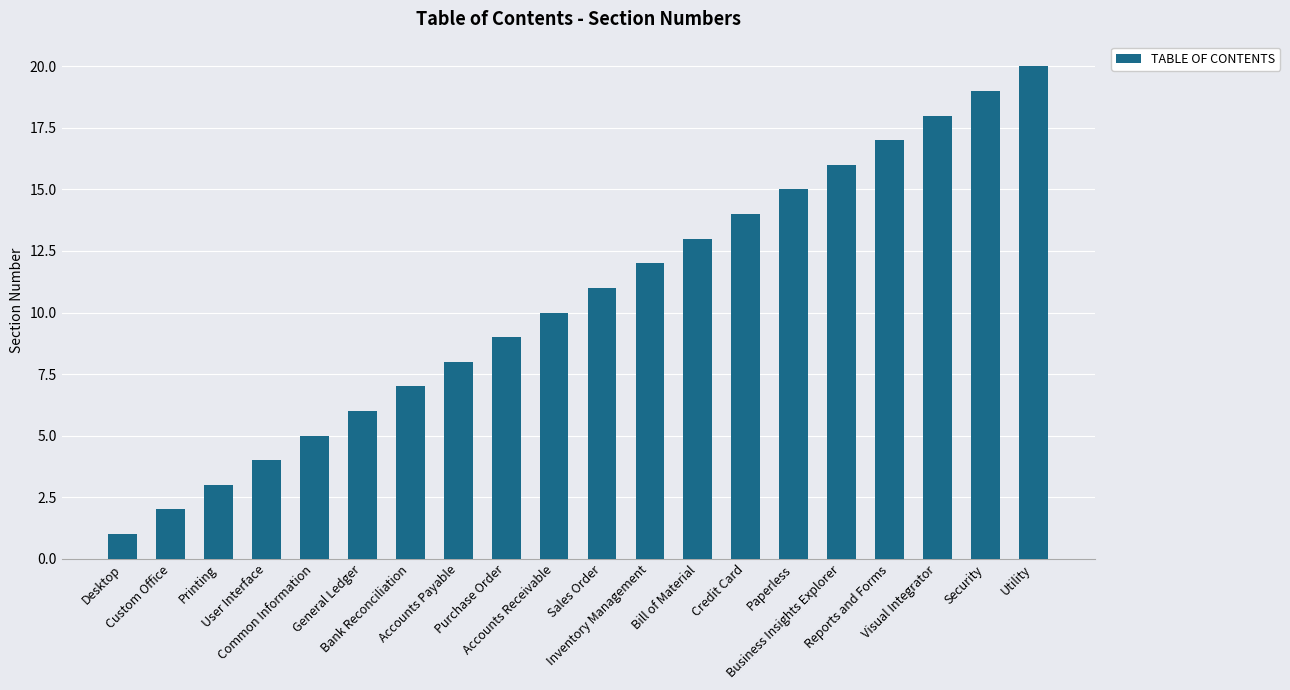

What is the sum of all values?

210